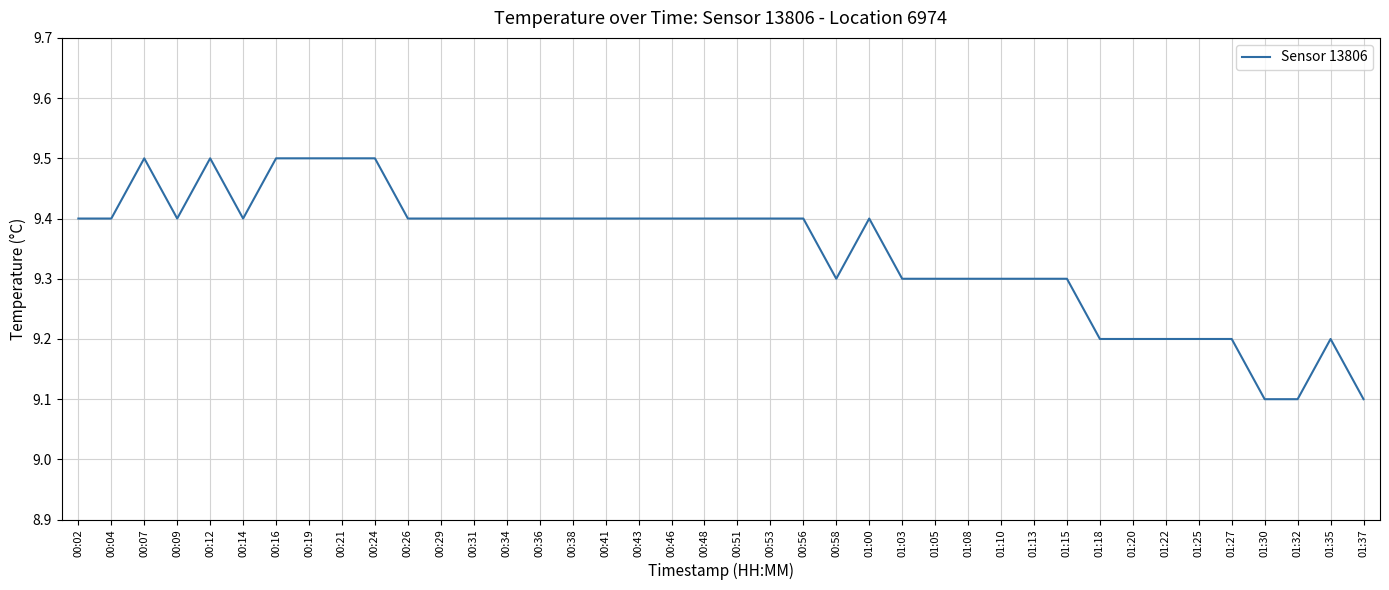

Is it true that the value at 00:07 is 6.5?

False